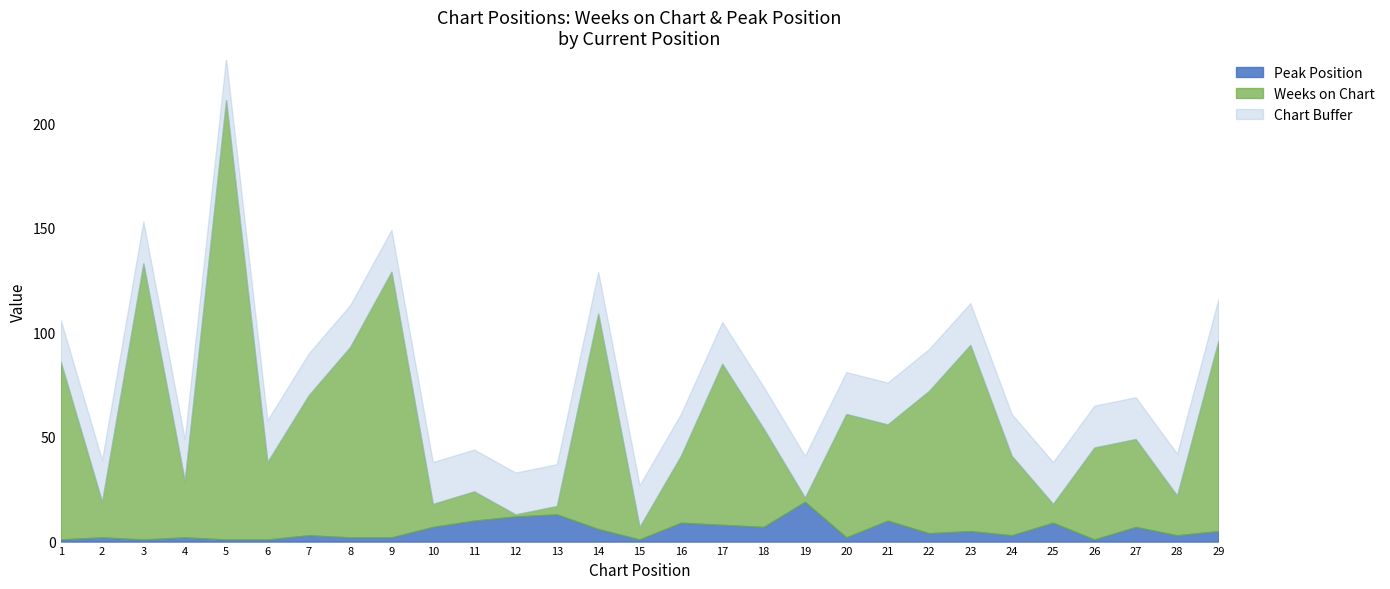

At which category is the sum across all series the highest?

5